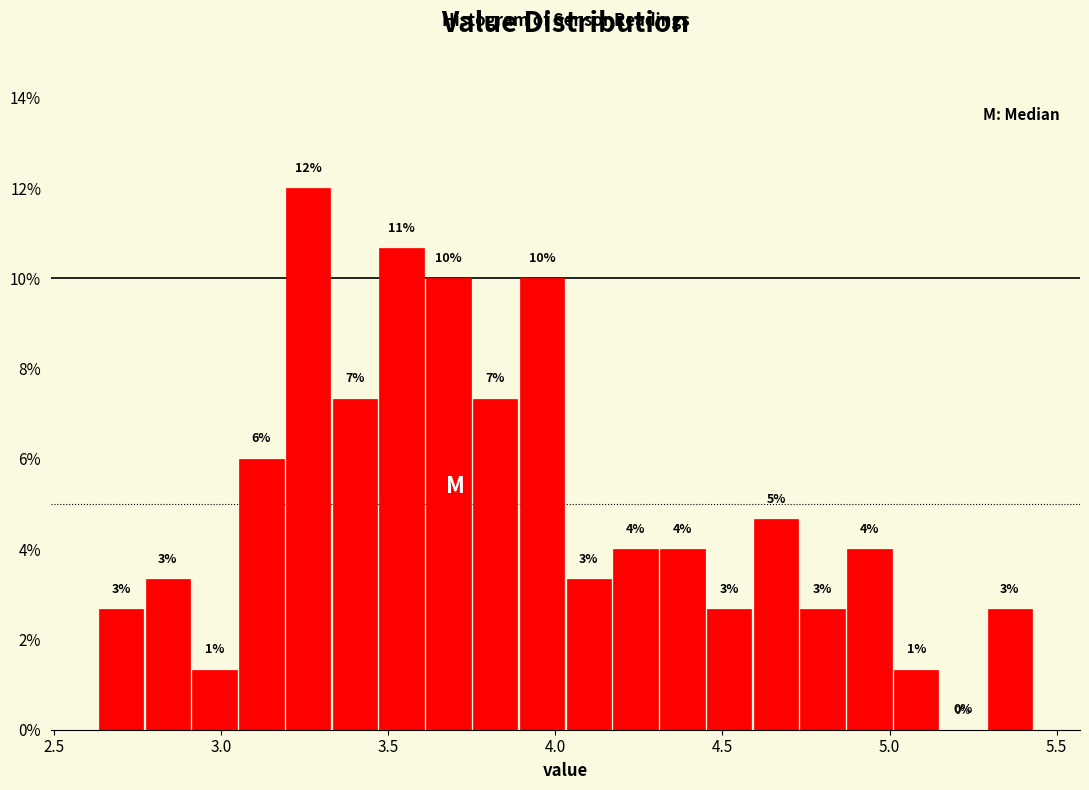

Read against the x-axis, roughly where is the centre of the tallest bar?

3.25